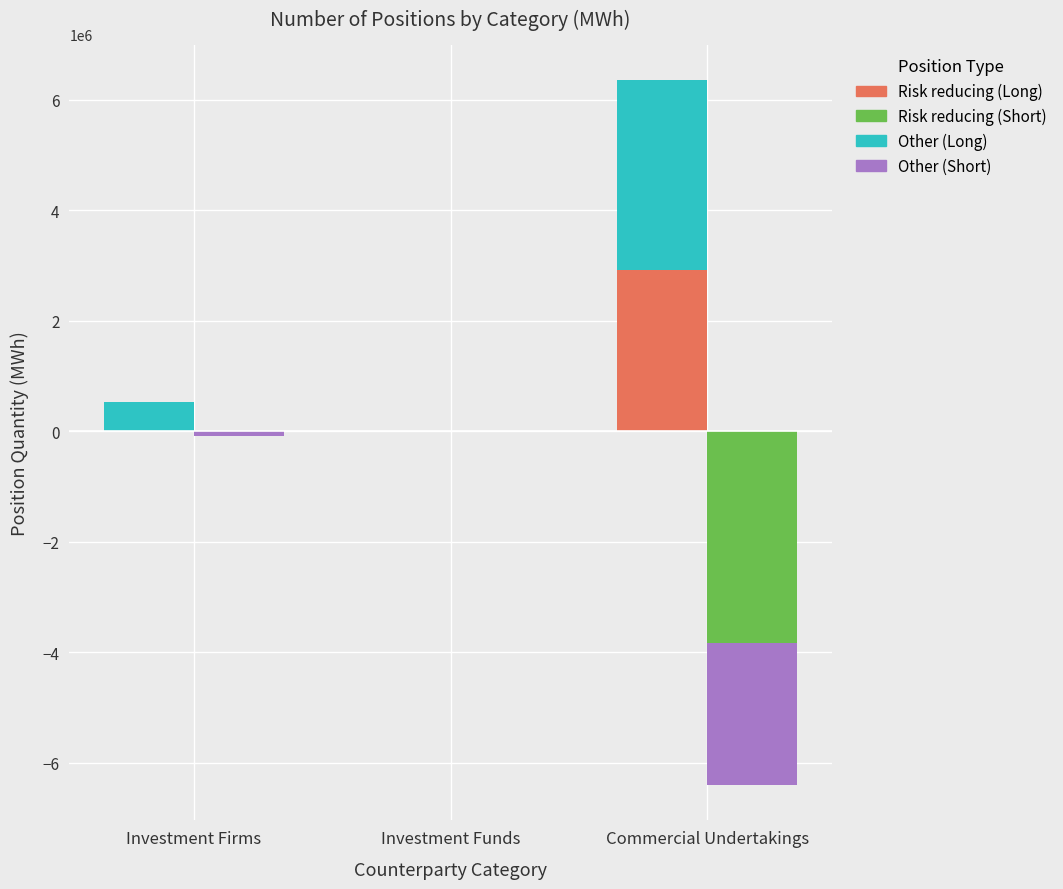

Reading left to right, extract all data points from this chart.

Risk reducing (Long): 0	0	2925005
Other (Long): 522099	0	3435403
Risk reducing (Short): 0	0	-3832173
Other (Short): -80614	0	-2576929